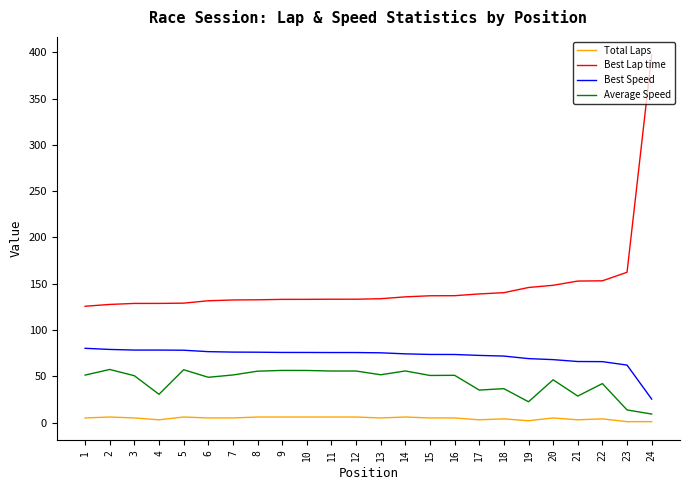

Rank the series by their maximum value, from lowest to highest.

Total Laps, Average Speed, Best Speed, Best Lap time